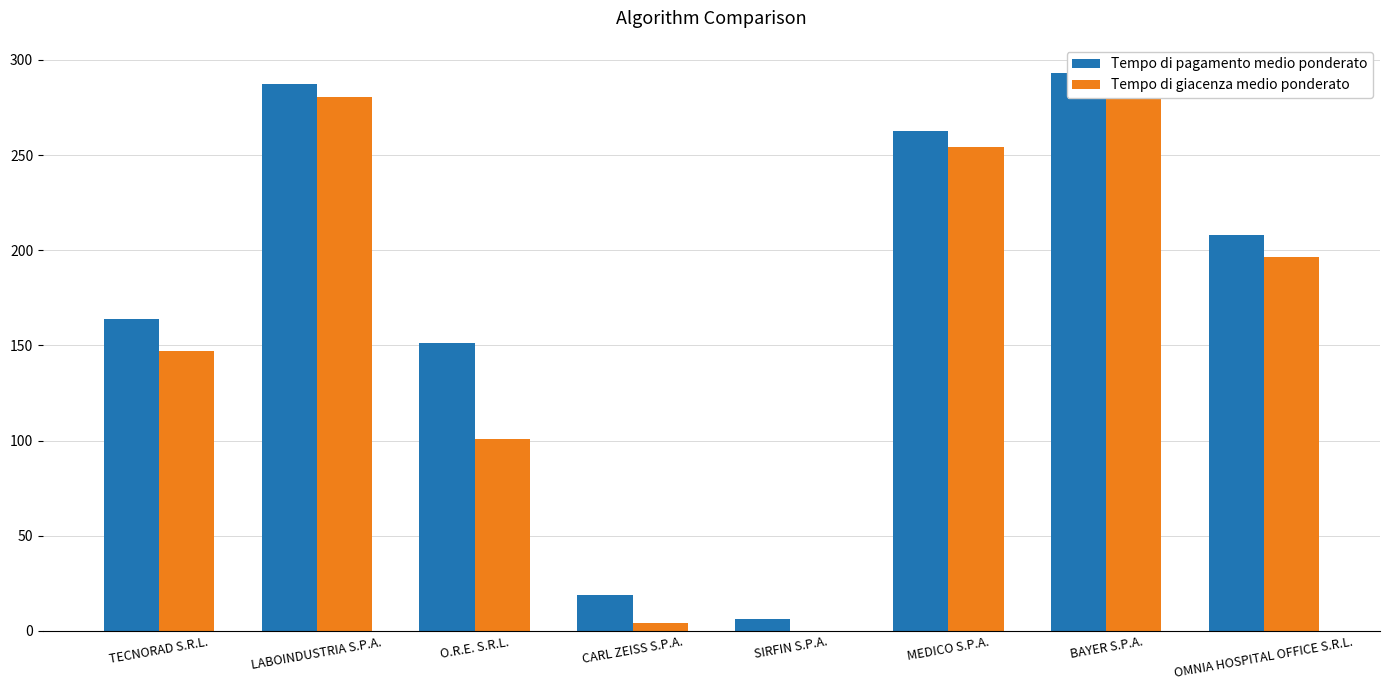

Where is Tempo di pagamento medio ponderato nearest to the value 149?

O.R.E. S.R.L.